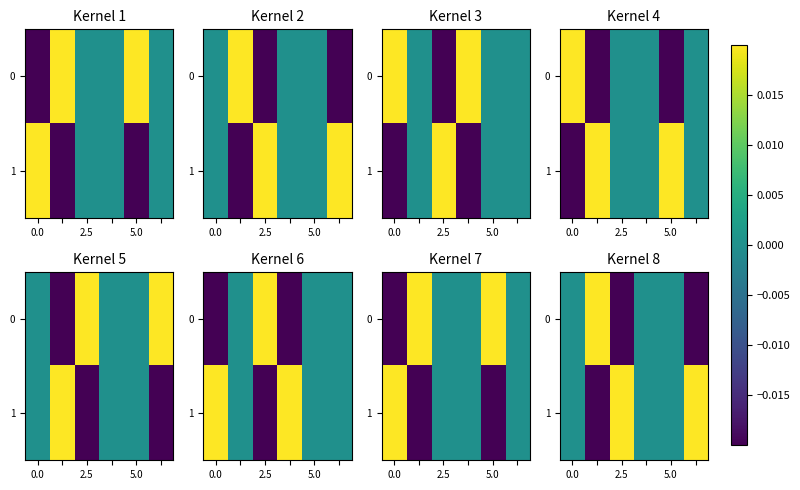

Is the value of 0 at 2.5 greater than the value of 1 at 2.5?

No